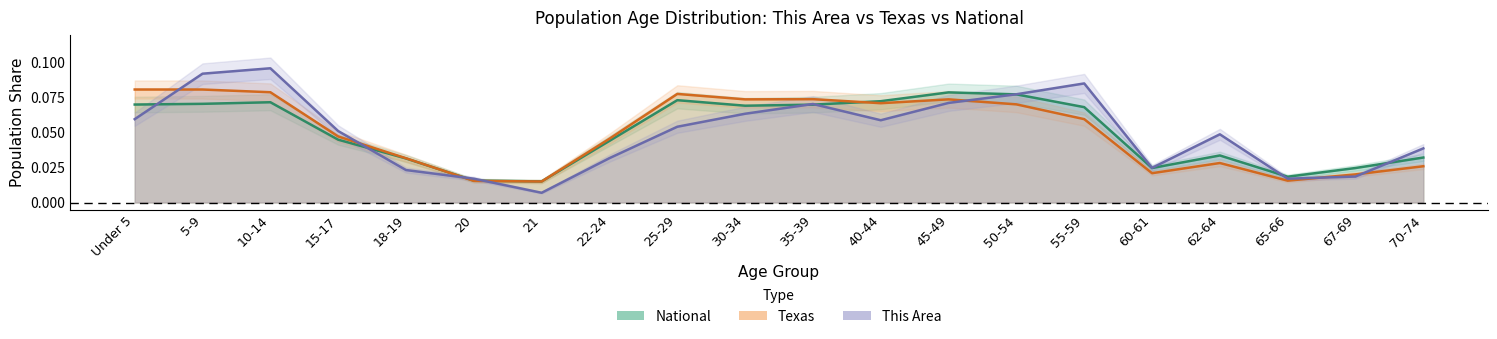

What is the sum of all national values?

1.0